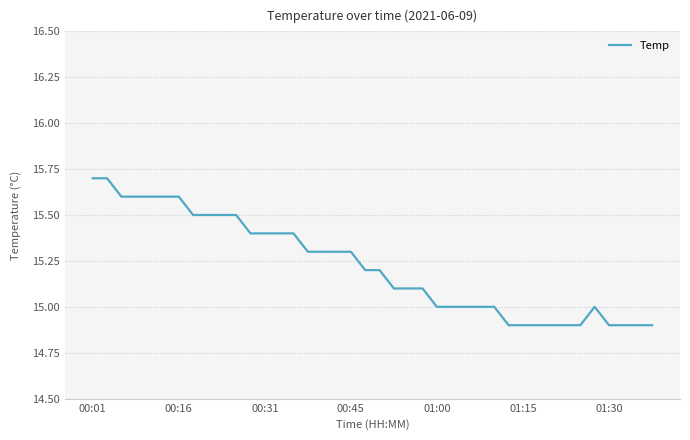

What is the minimum value shown in the chart?

14.9